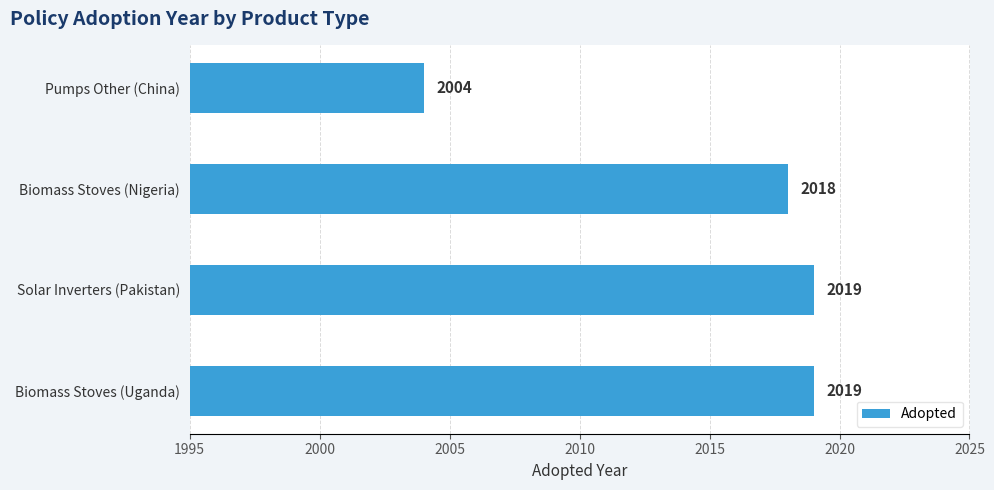

Does the chart contain stacked bars?

No